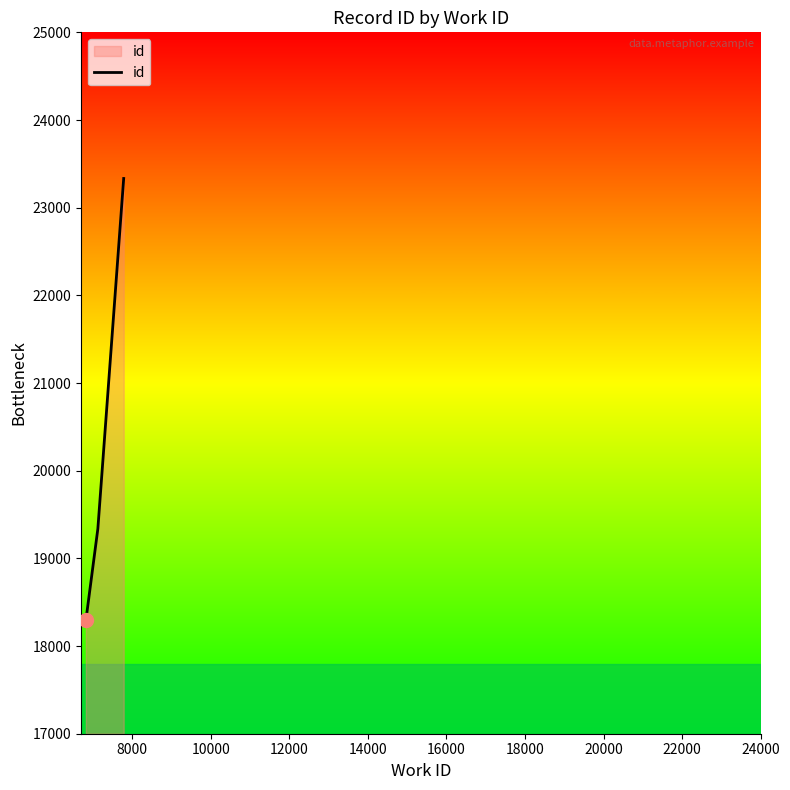

What is the difference between the second highest and minimum values?

1044